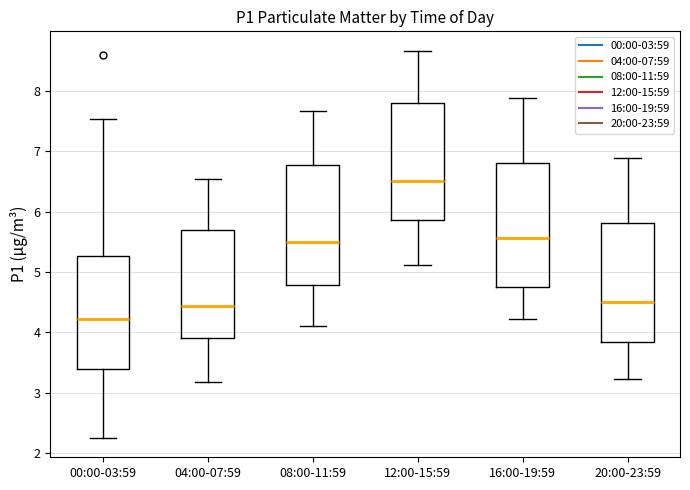

Where is the lower edge of the box for 08:00-11:59 on the y-axis? The values are not printed on the chart, so give them approximately, as read against the axis.

4.8